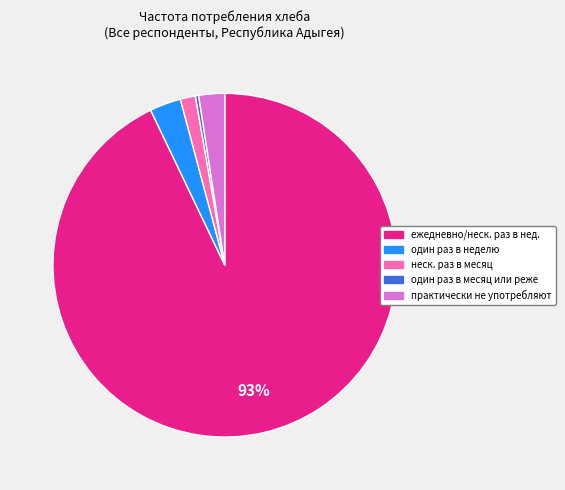

Is there any slice that represents more than half of the pie?

Yes